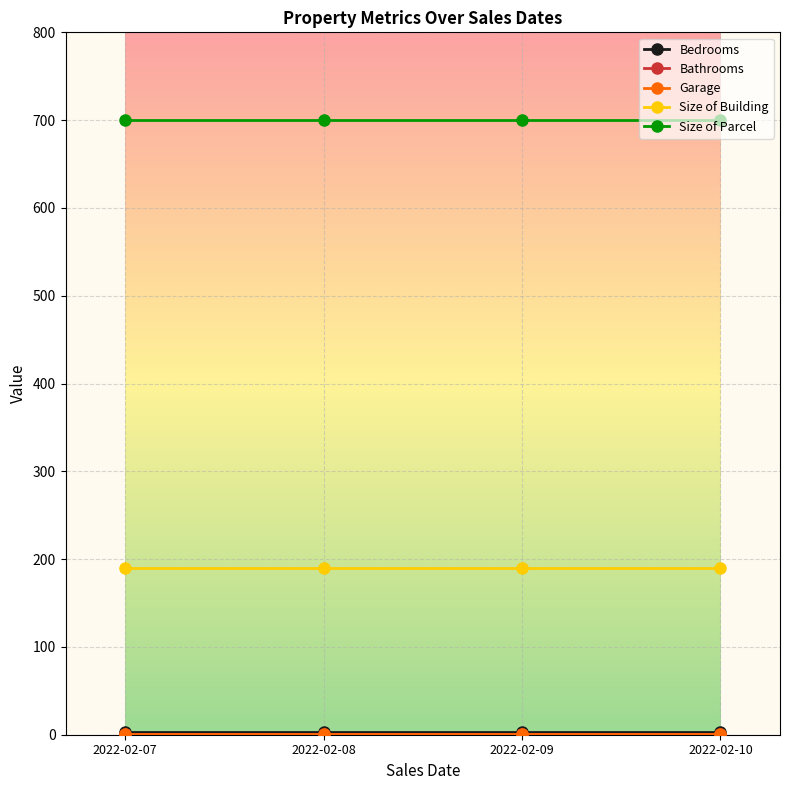

Is it true that Size of Building equals 122 at 2022-02-09?

False